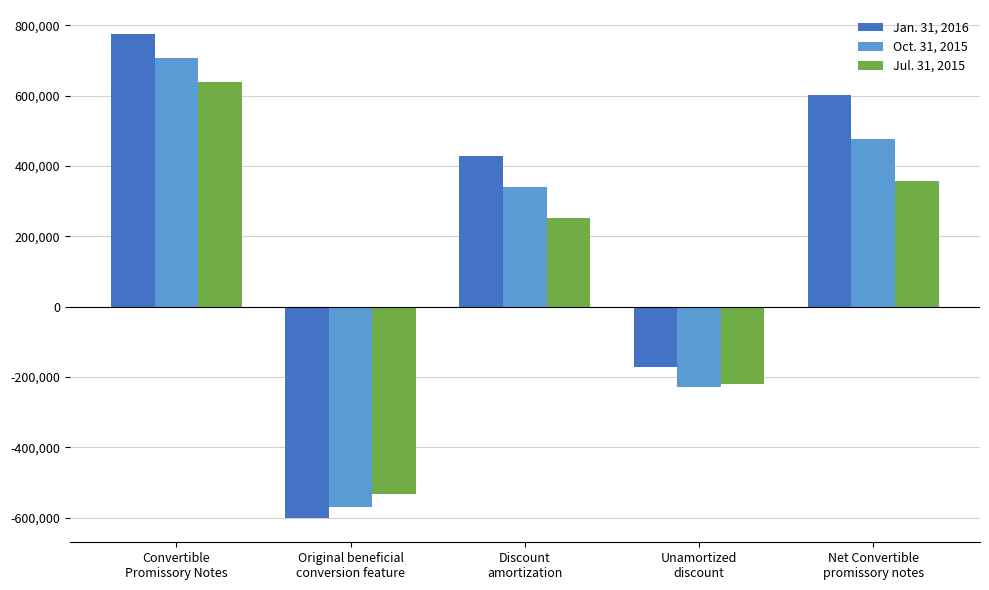

The Jul. 31, 2015 series shows 472586 at Net Convertible
promissory notes. True or false?

False